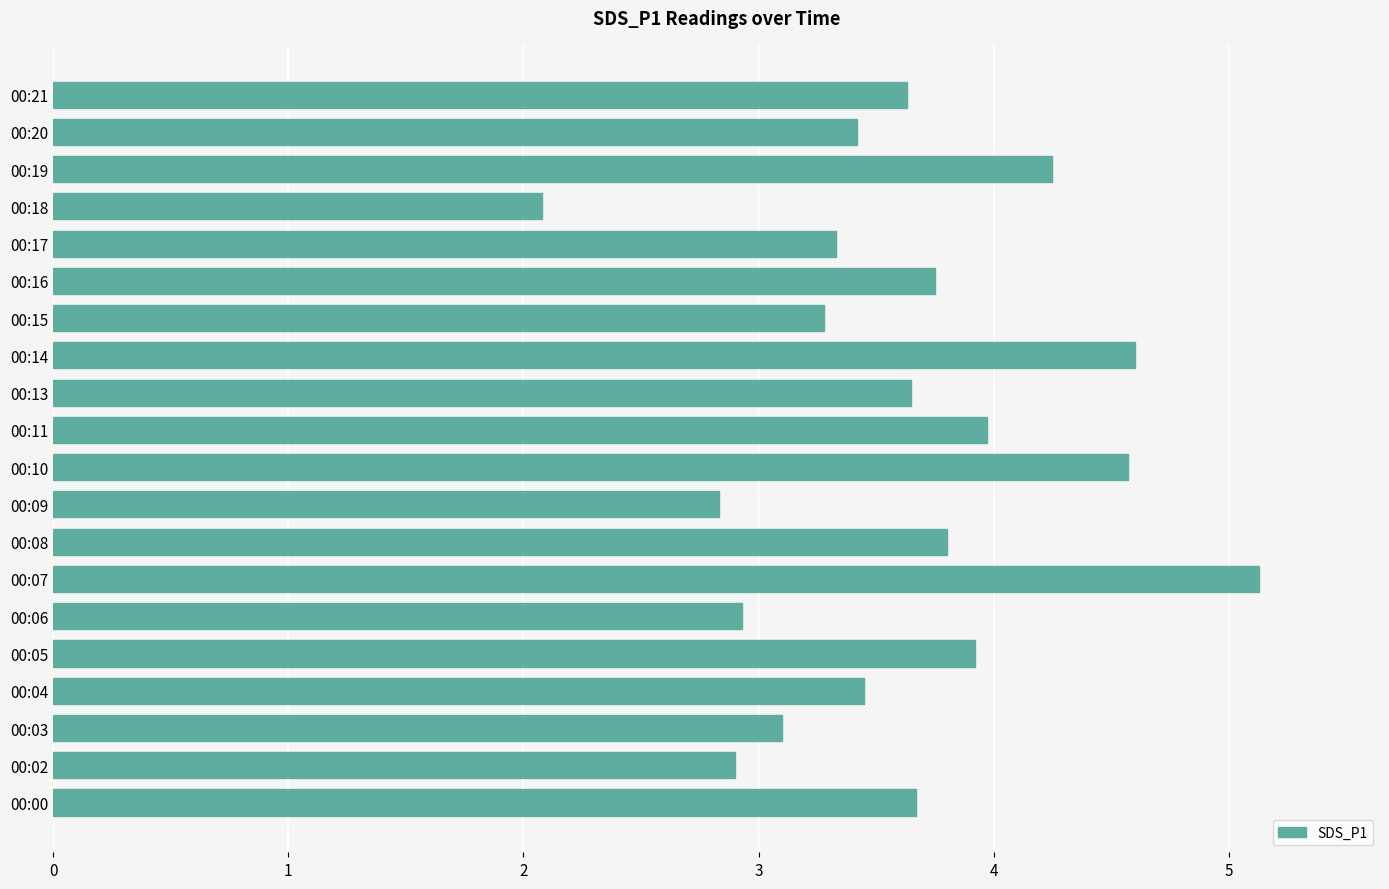

What value does the data have at 00:08?

3.8